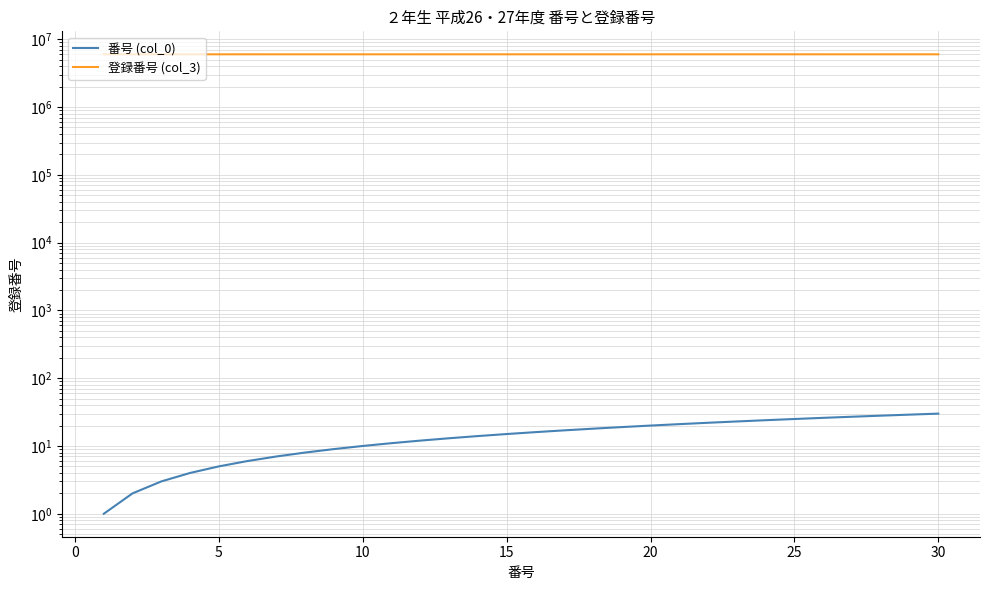

The 登録番号 (col_3) series shows 6007451 at 0. True or false?

True